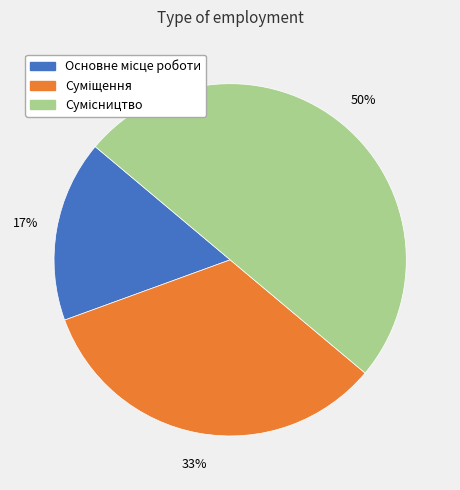

Count the number of slices in the pie.

3